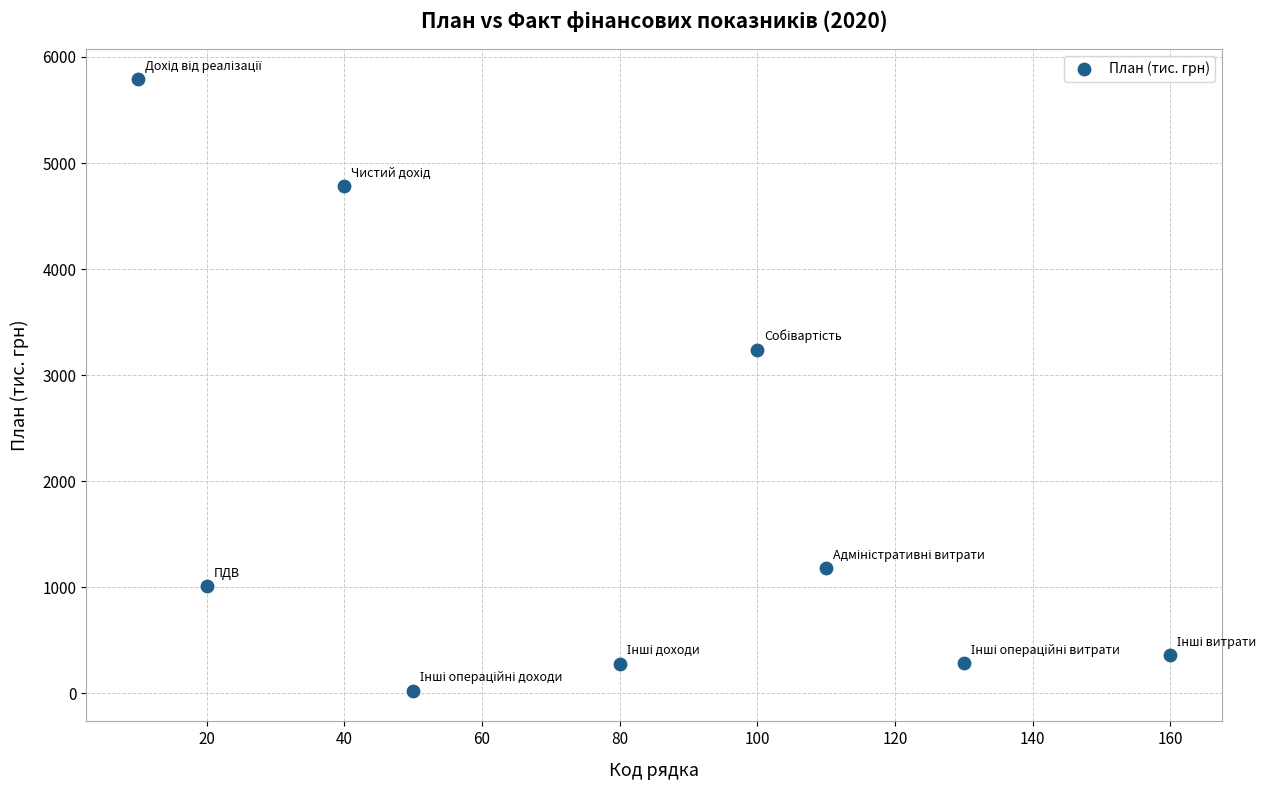

What is the range of X values (max minus min)?

150